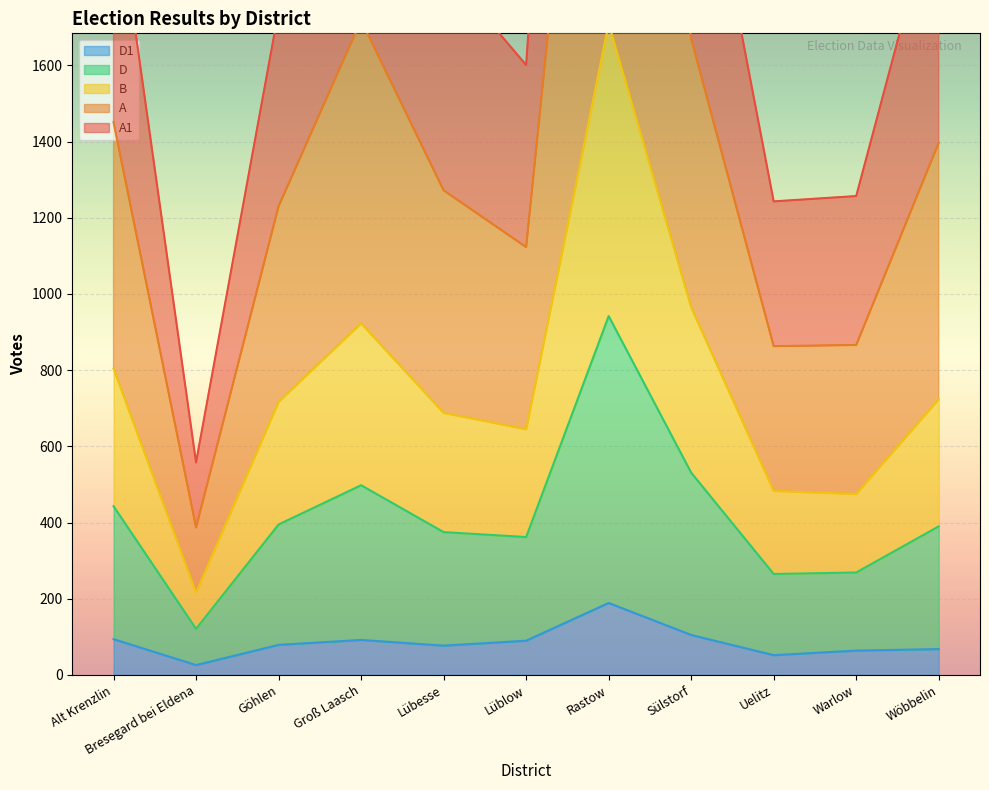

Between Alt Krenzlin and Lüblow, which series saw the biggest shift?

A1